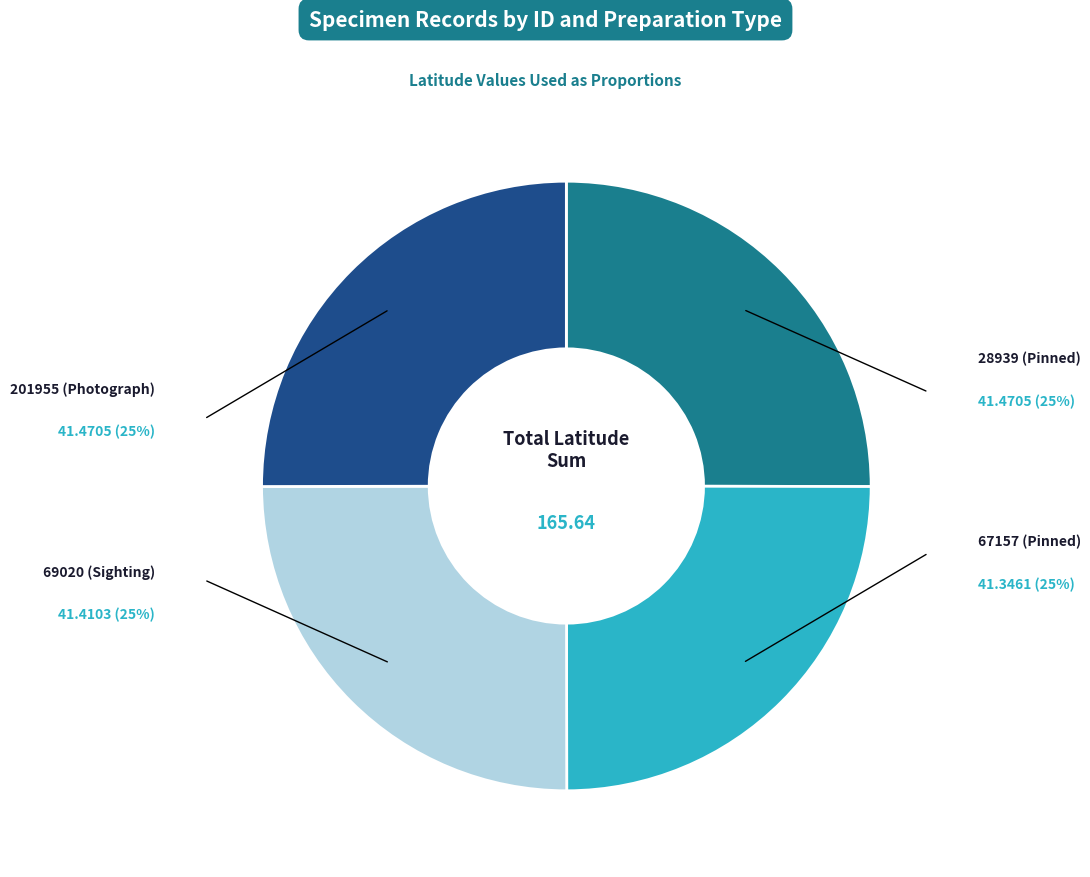

Is there any slice that represents more than half of the pie?

No